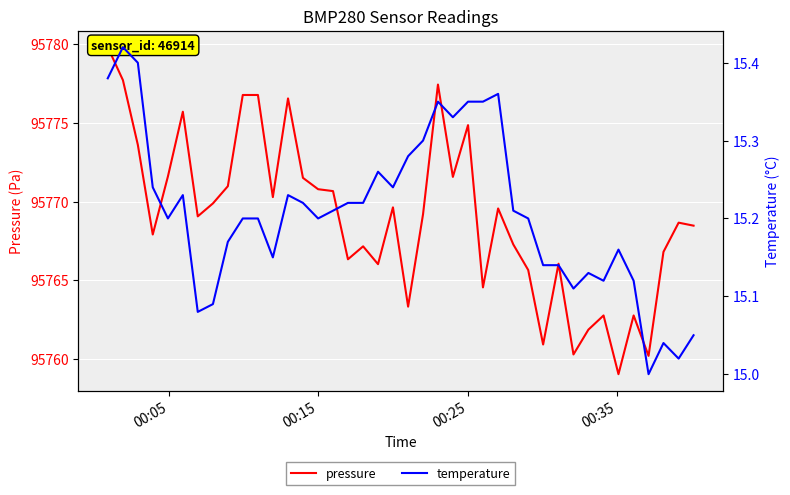

Is the value of pressure at 12 greater than the value of temperature at 28?

Yes